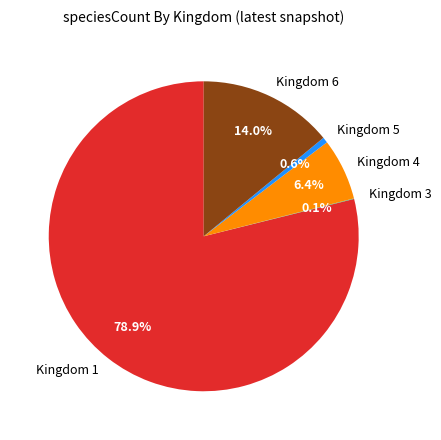

Combined, what portion of the pie is Kingdom 4 and Kingdom 5?

7.0%